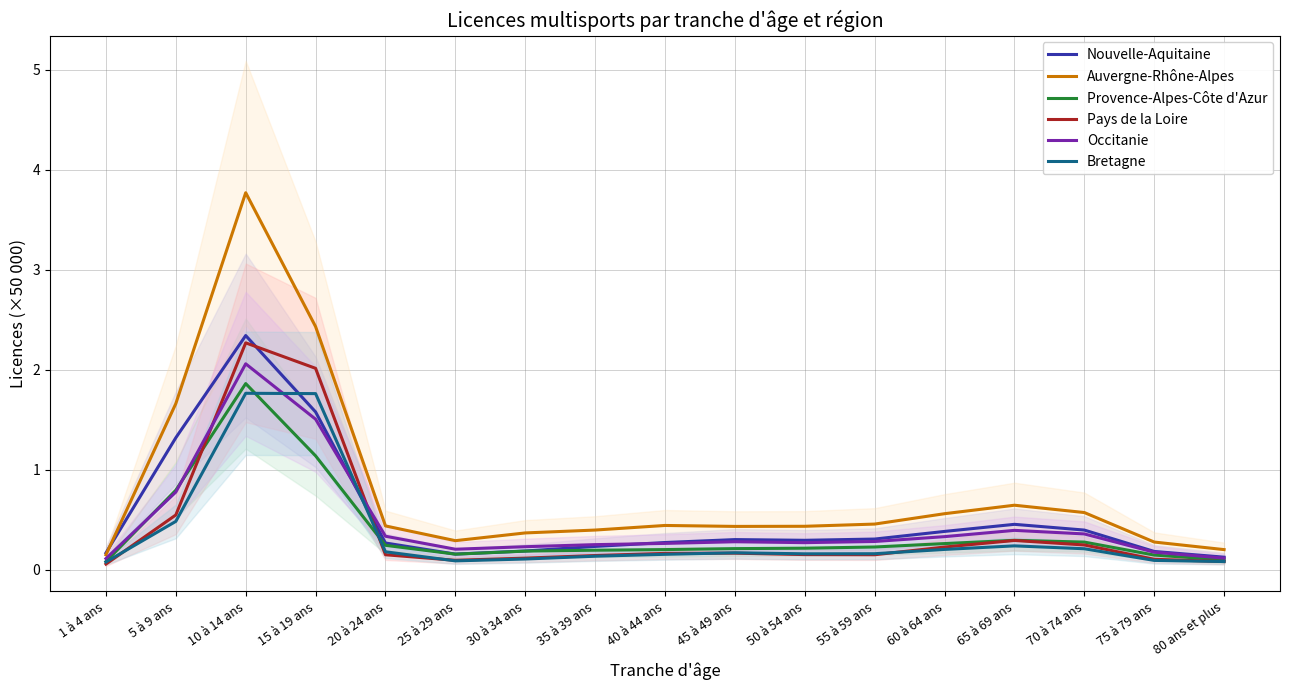

The value of Bretagne at 1 à 4 ans is 0.1. True or false?

True